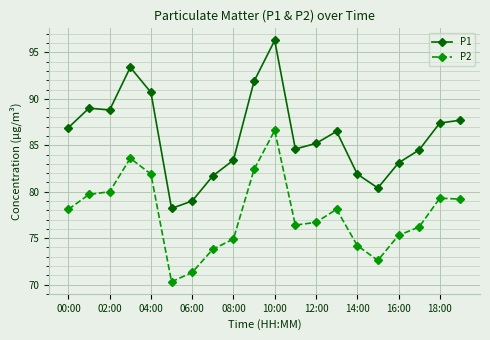

True or false: P1 and P2 intersect in this chart.

False